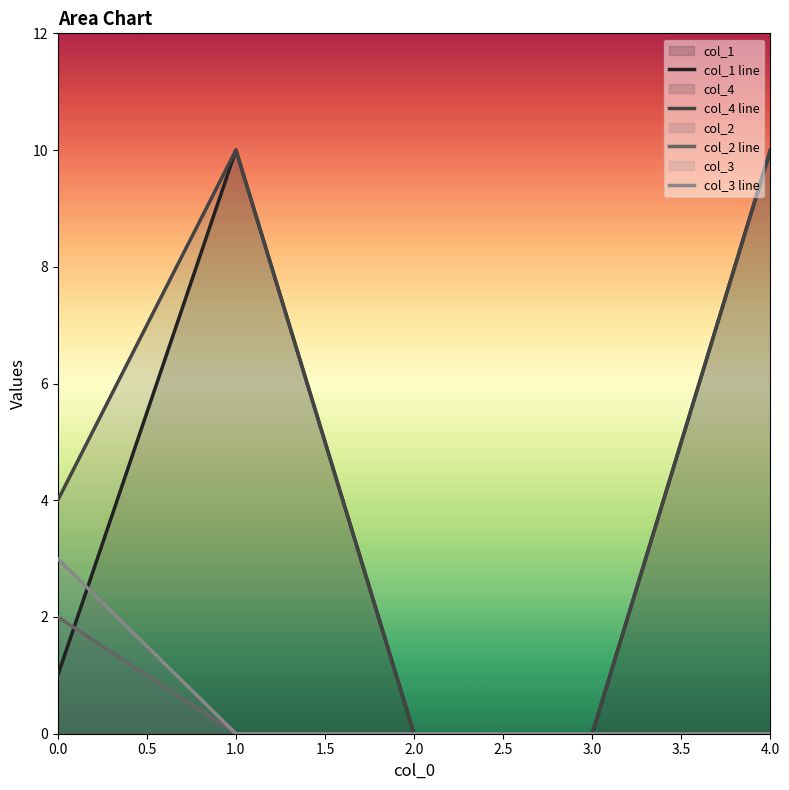

Which category has the highest value across all series?

1